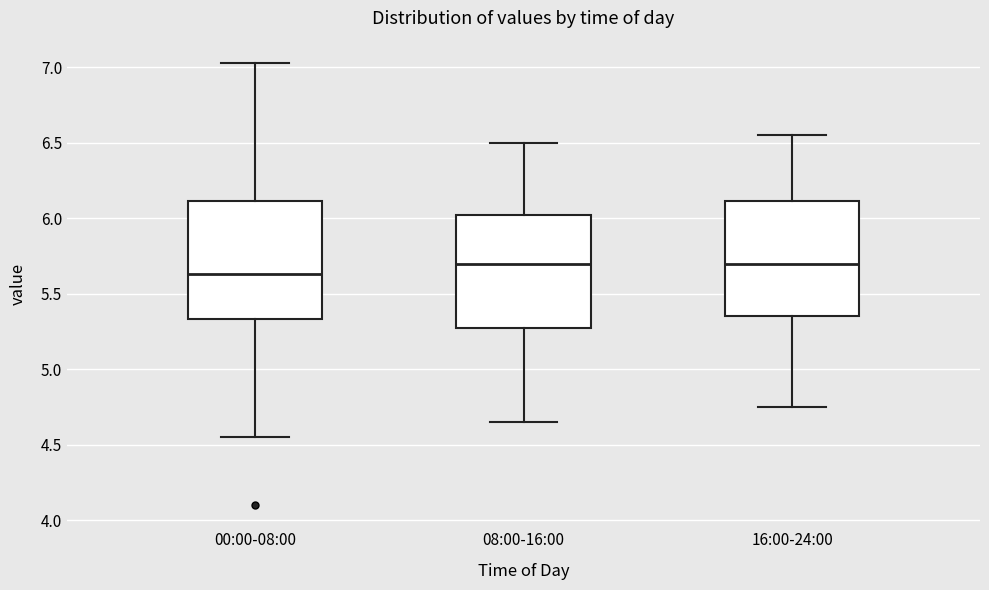

Reading left to right, read every box against the y-axis: the position of its median line, the range the box covers, and the ends of its whiskers. The values are not printed on the chart, so give them approximately, as read against the axis.

00:00-08:00: median 5.65, box 5.35 to 6.10, whiskers 4.55 to 7.05
08:00-16:00: median 5.70, box 5.30 to 6.05, whiskers 4.65 to 6.50
16:00-24:00: median 5.70, box 5.35 to 6.10, whiskers 4.75 to 6.55